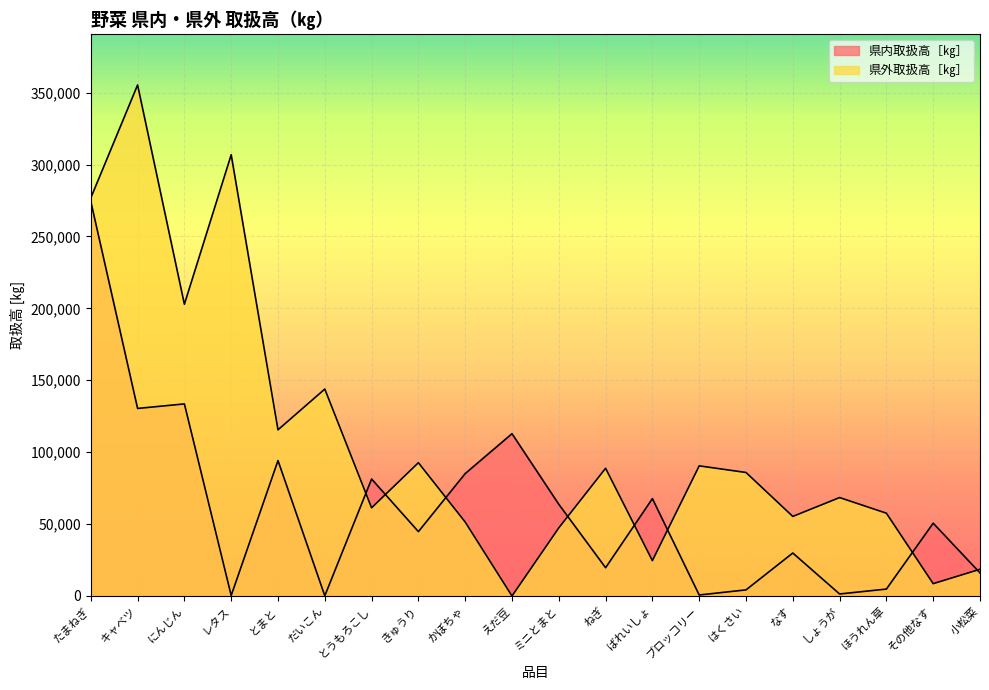

At which category does 県外取扱高［㎏］ reach its first local peak?

キャベツ